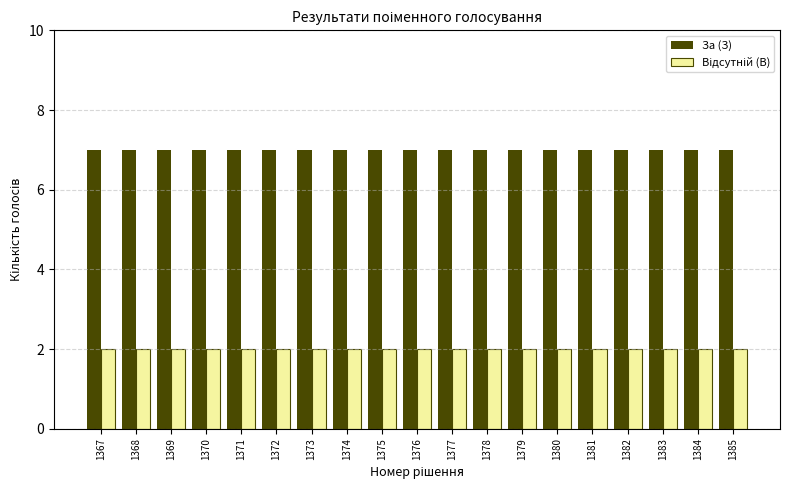

The За (З) series shows 7 at 1380. True or false?

True